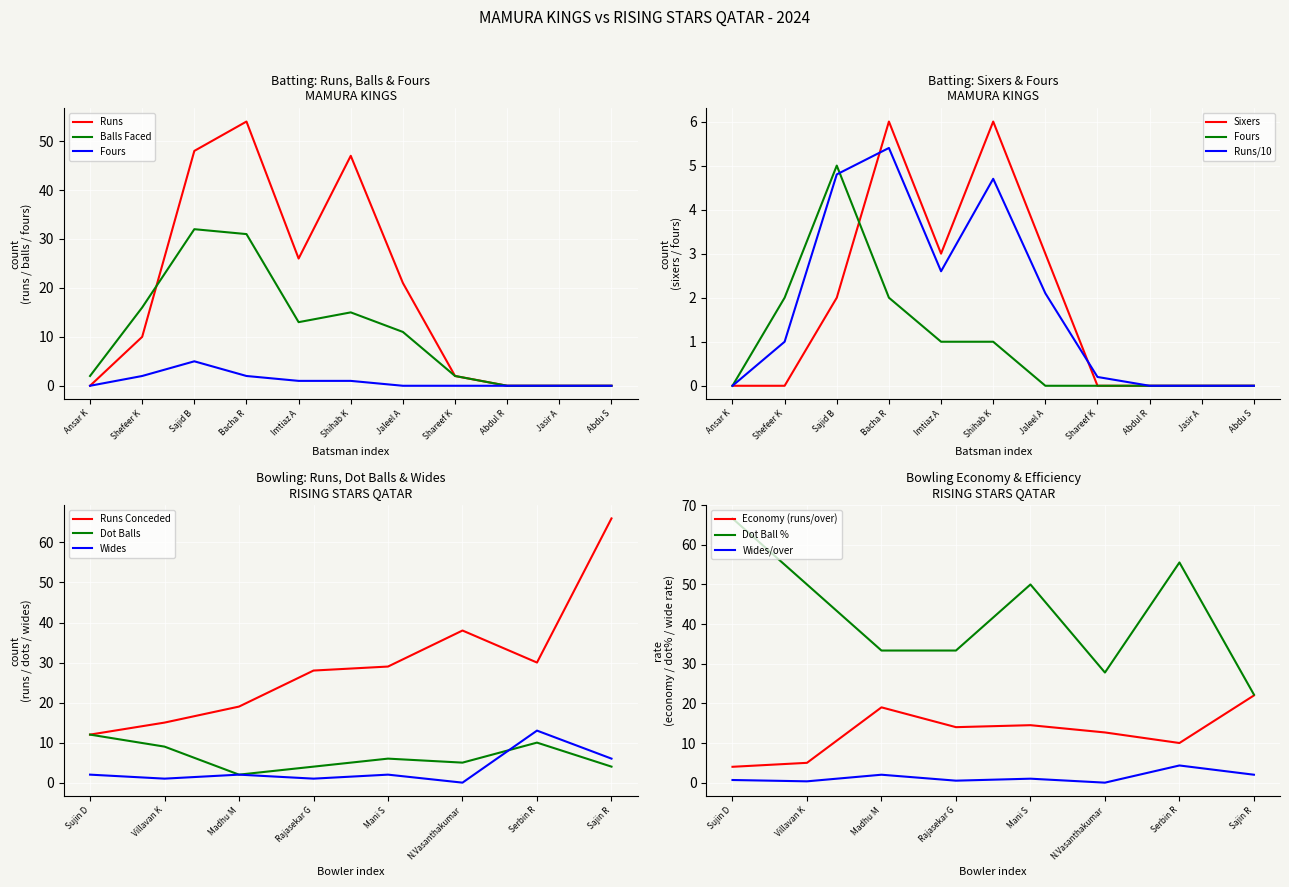

What is the maximum value for Balls?

32